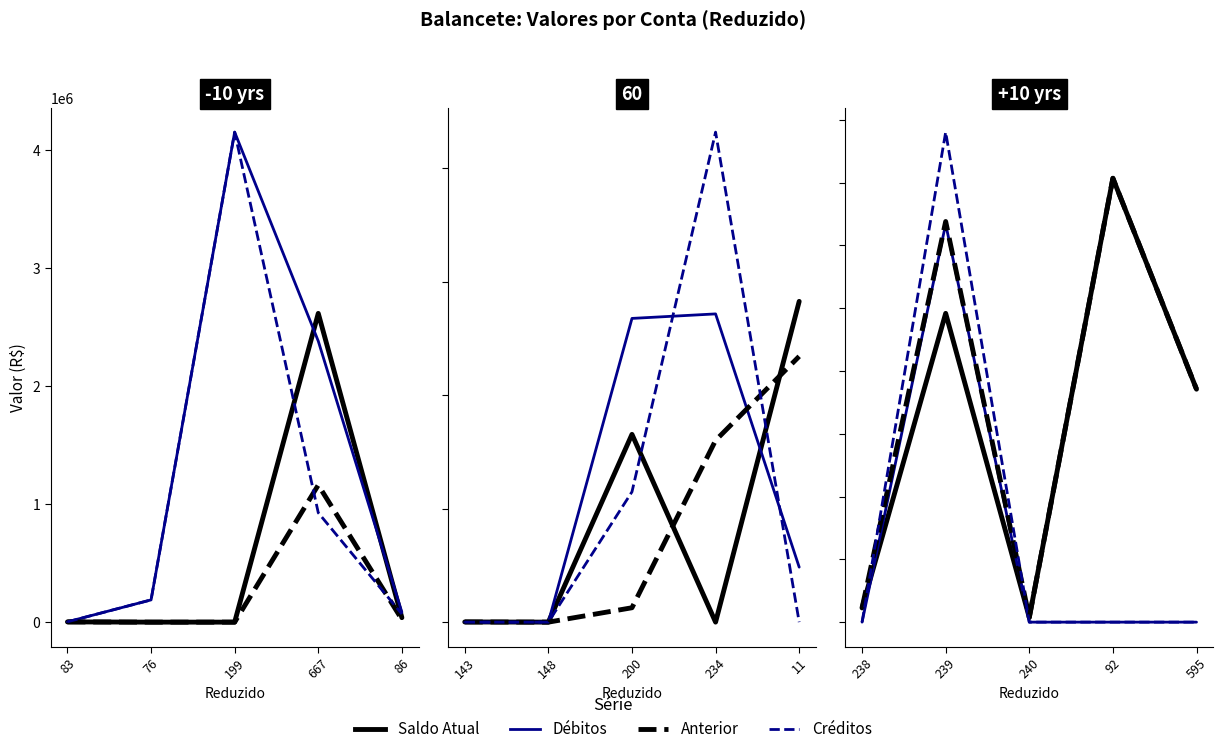

Is it true that Créditos equals -41867.2 at 240?

False